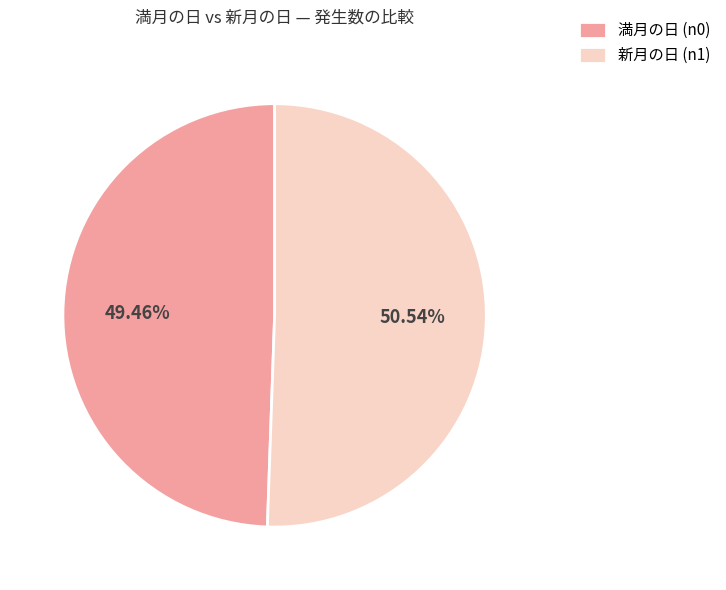

What is the ratio of the value at 満月の日 (n0) to the value at 新月の日 (n1)?

1.0